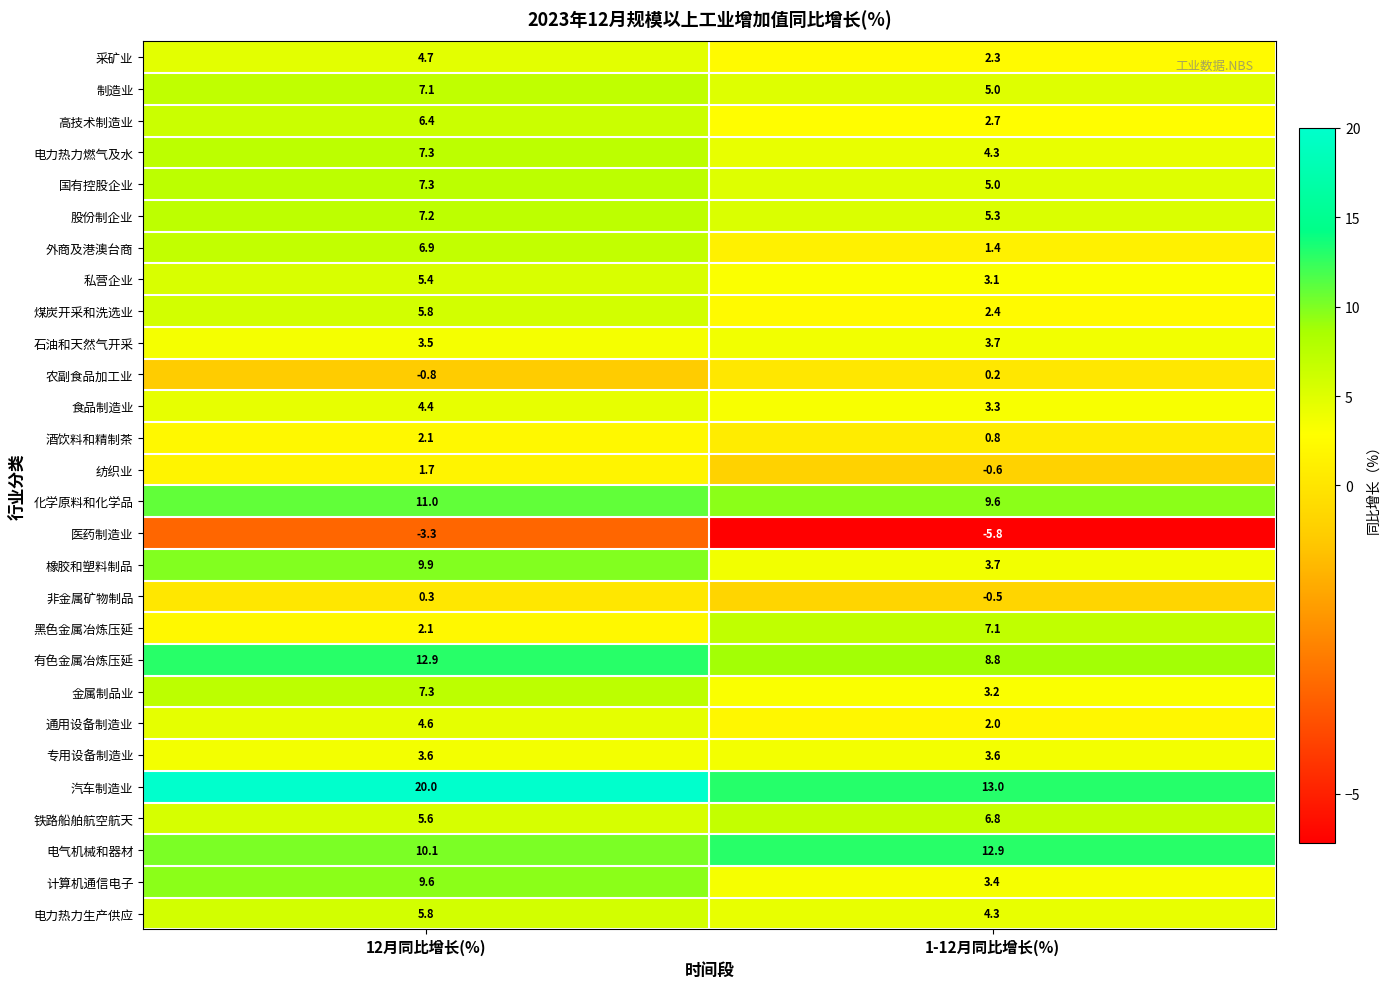

At which category does the chart reach its peak across all series?

12月同比增长(%)